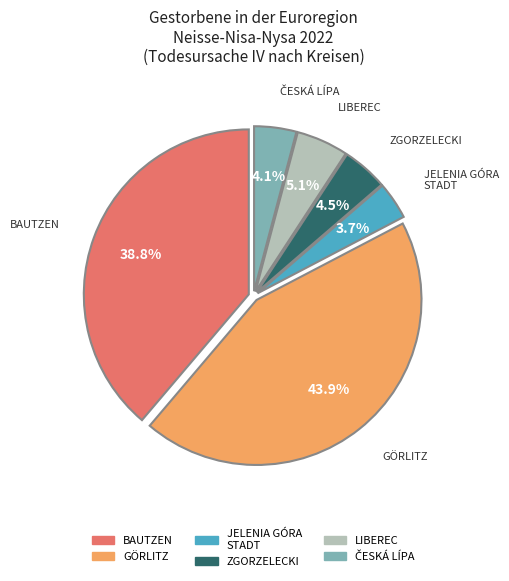

Does any single category account for the majority?

No